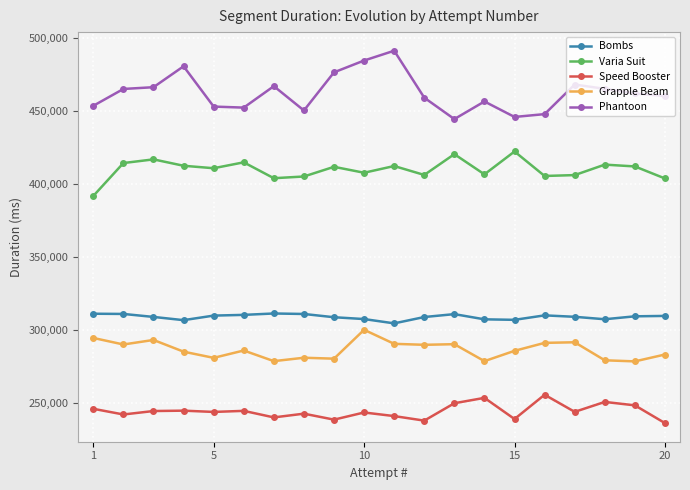

What is the value of the Grapple Beam point at the 16th from the left?

290994